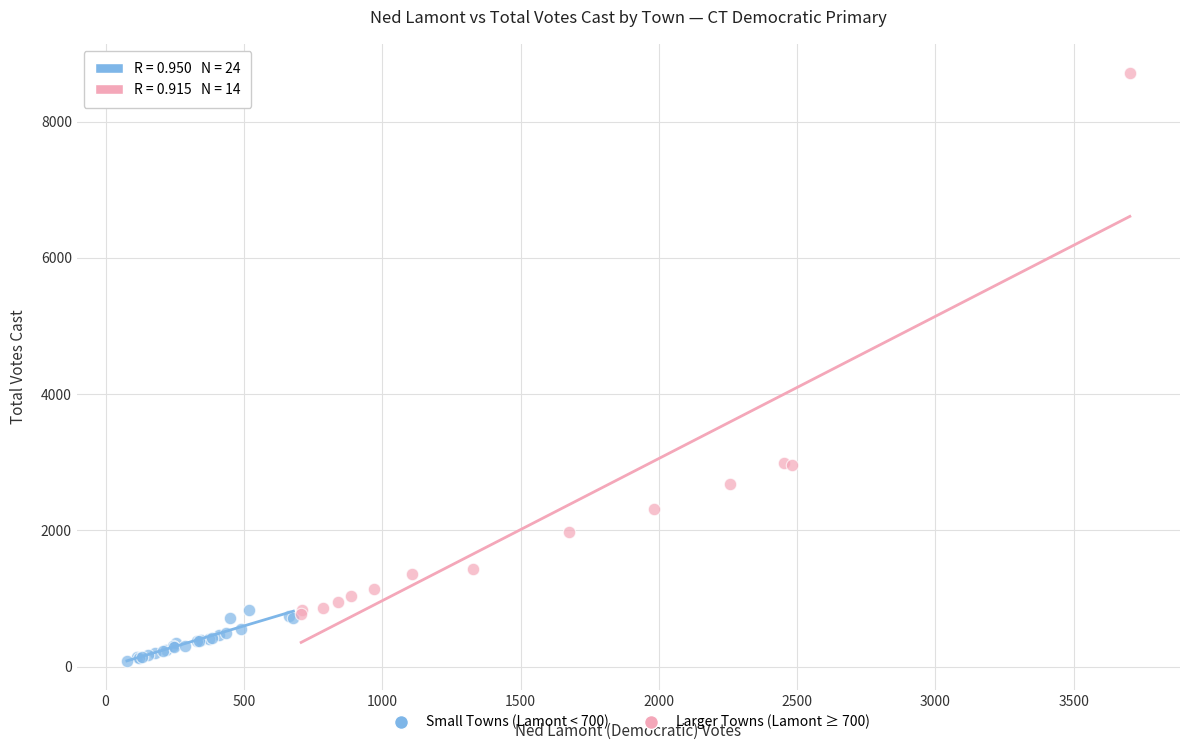

Which series contains the highest Y value?

Larger Towns (Lamont ≥ 700)